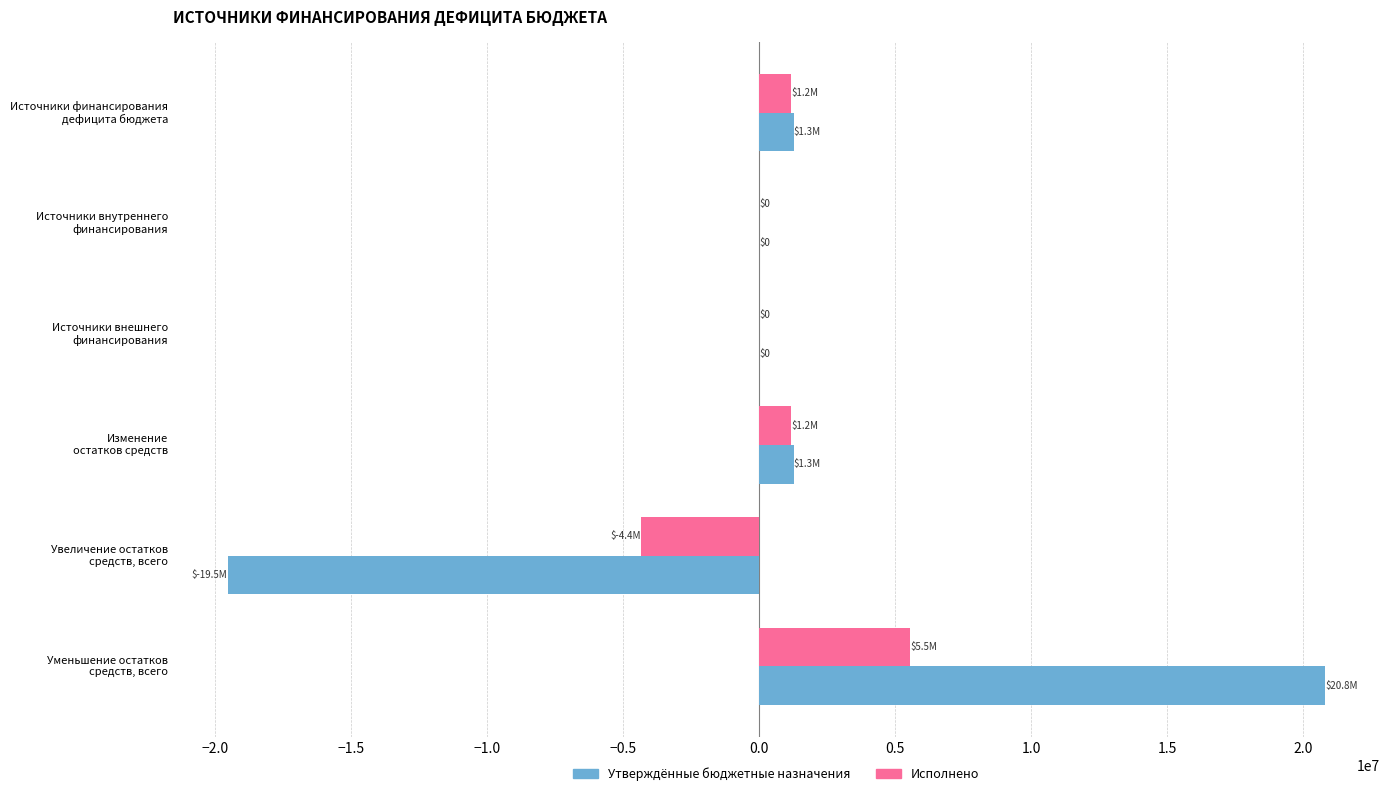

What is the sum of all Исполнено values?

3559344.2